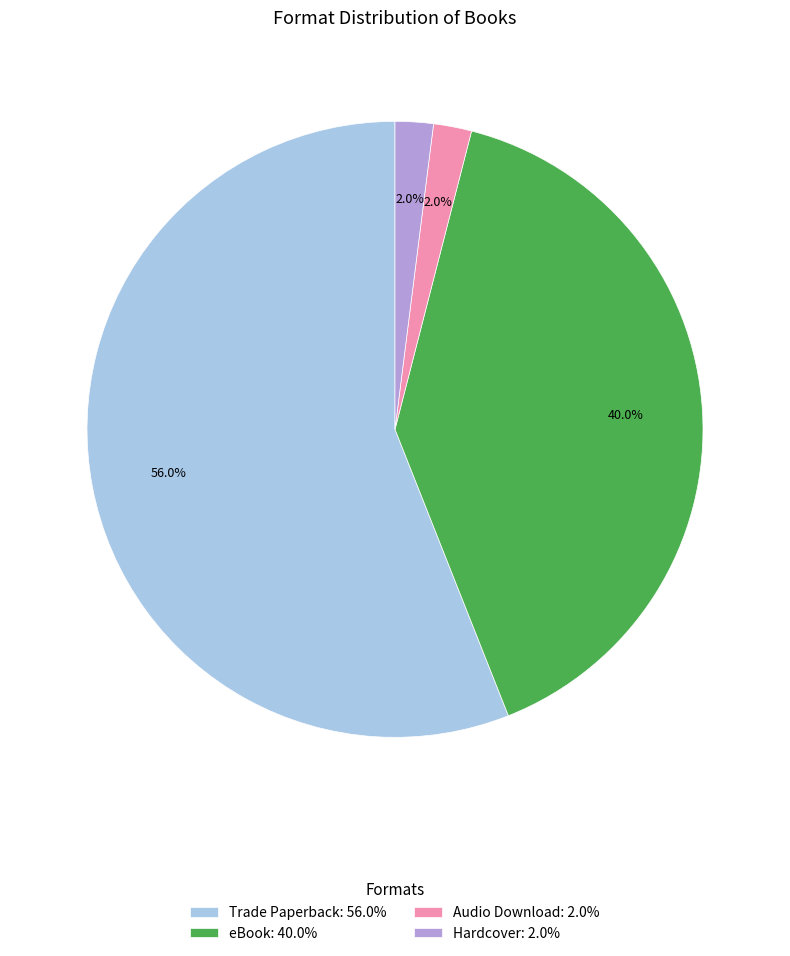

To the nearest percent, what is the average slice percentage?

25%